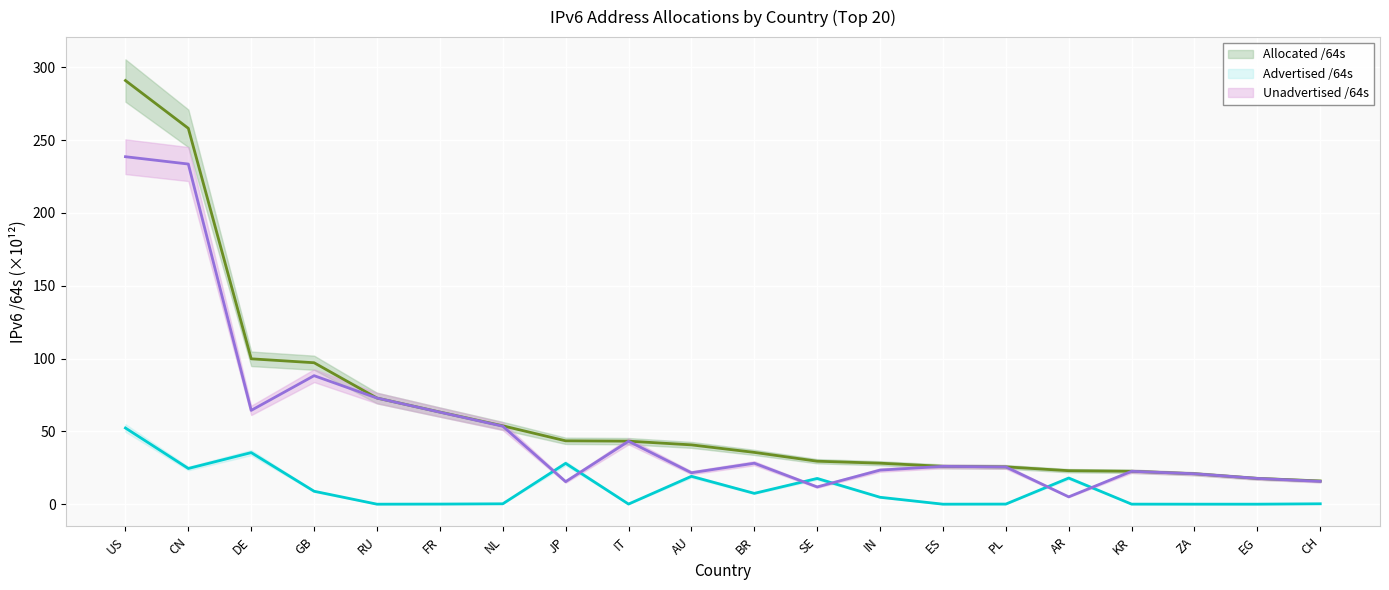

How many lines are shown in the chart?

3